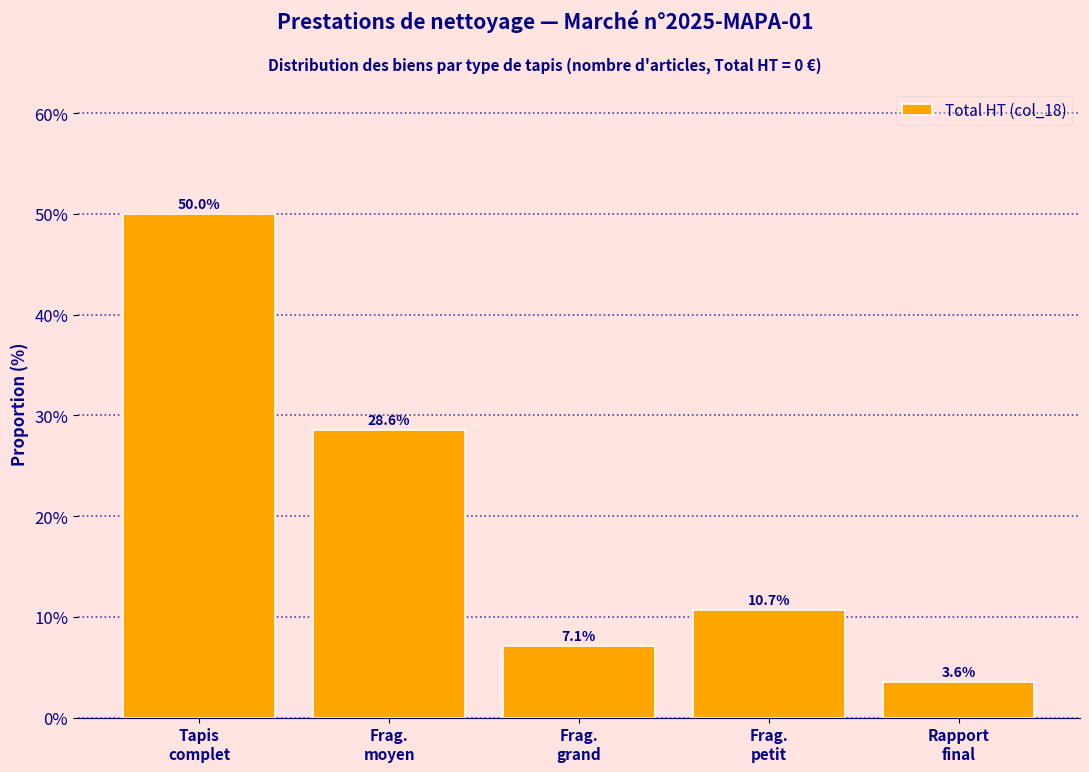

Reading left to right, extract all data points from this chart.

50.0	28.6	7.1	10.7	3.6